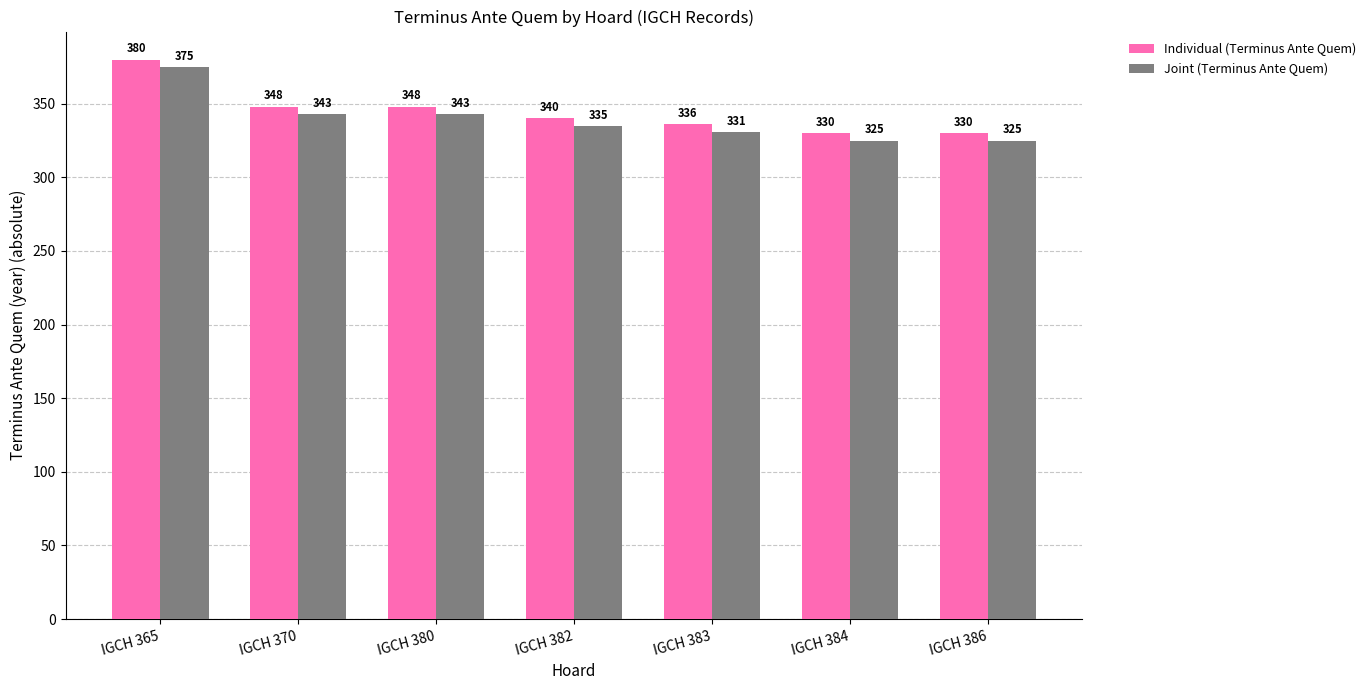

The Joint (Terminus Ante Quem) series shows 101 at IGCH 380. True or false?

False